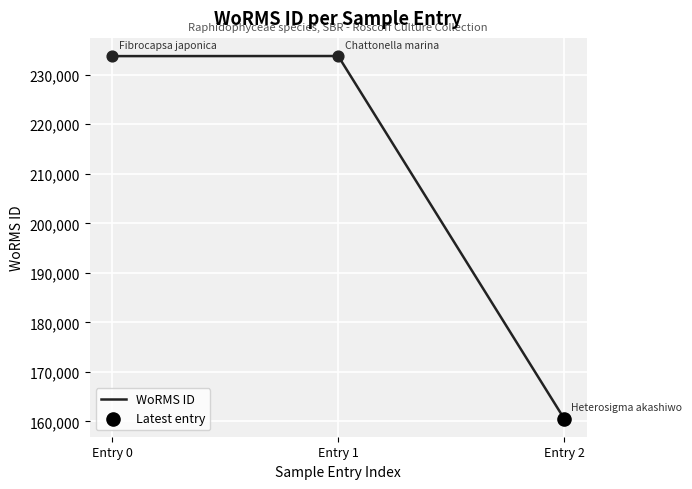

Approximately how many times larger is the value at Entry 2 compared to Entry 0?

0.7